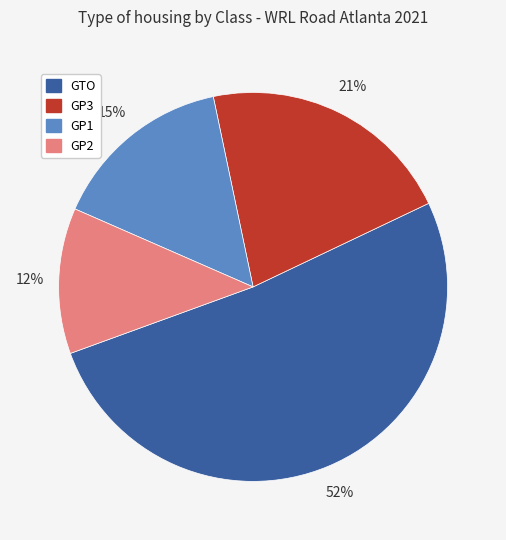

Is there a majority slice in this chart?

Yes